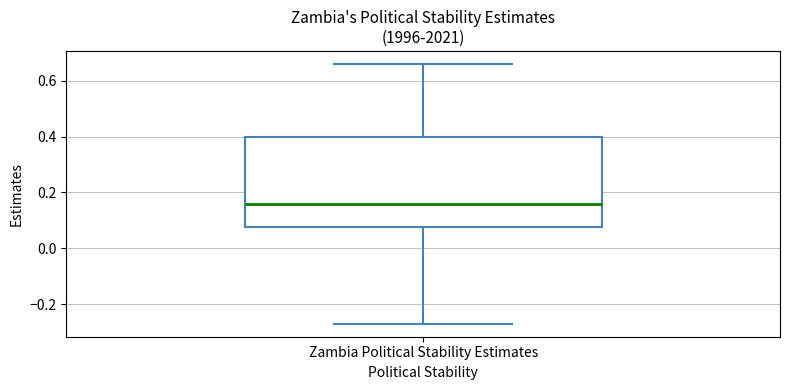

Where is the lower edge of the box for Zambia Political Stability Estimates on the y-axis? The values are not printed on the chart, so give them approximately, as read against the axis.

0.08